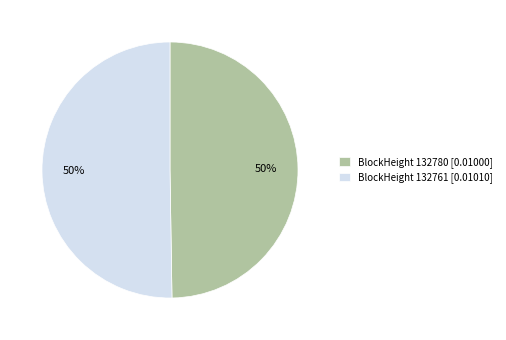

Is it true that BlockHeight 132761 [0.01010] is 56% of the pie?

False